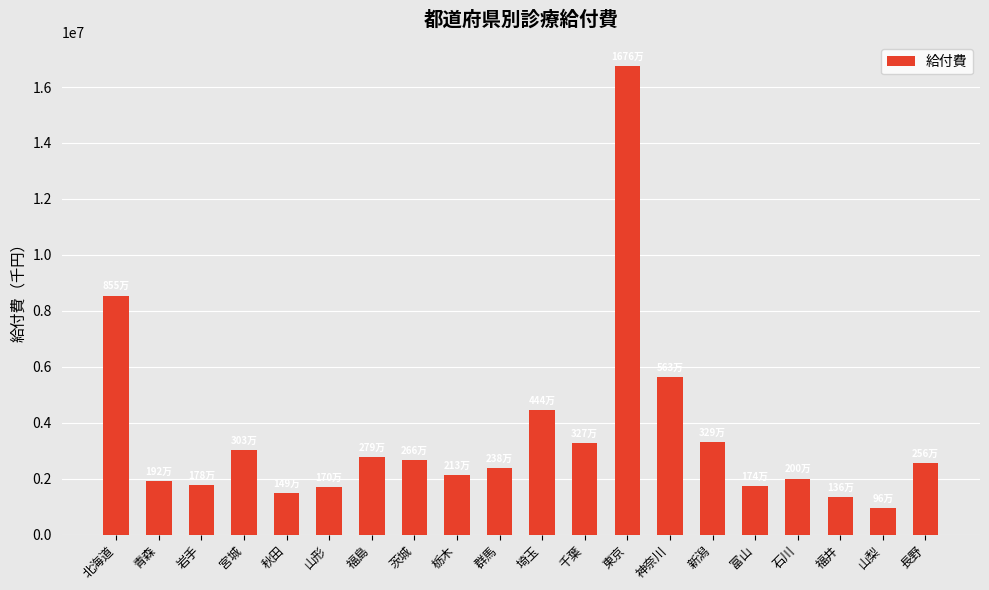

Which has a higher value, 栃木 or 神奈川?

神奈川